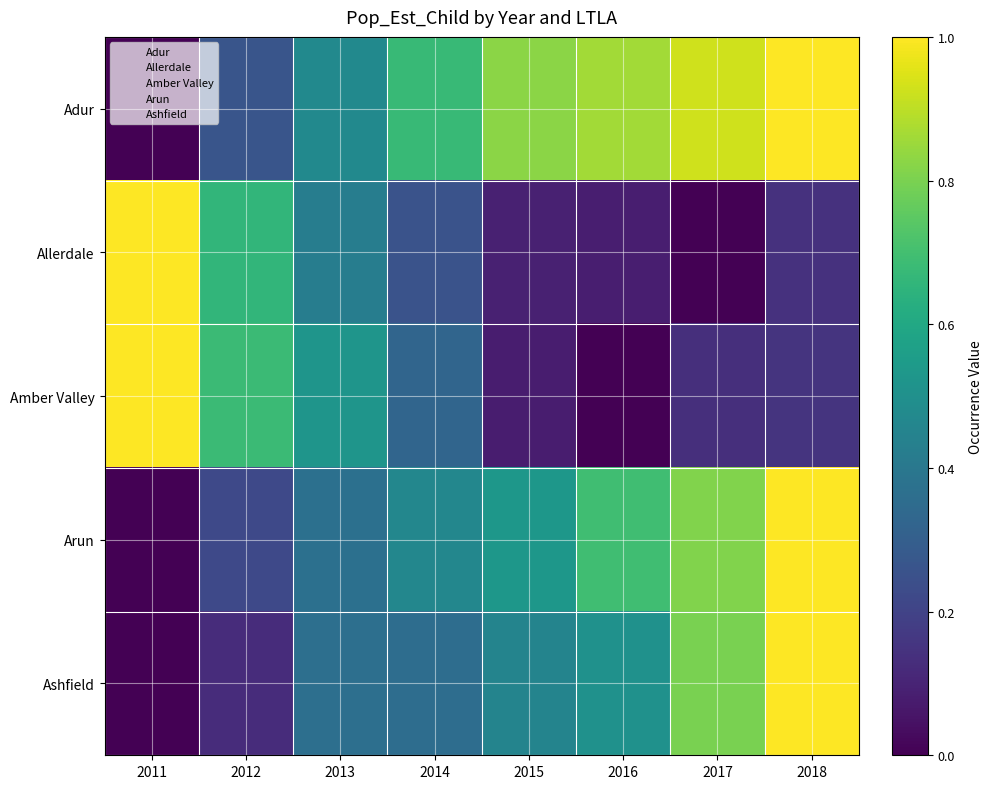

At 2018, list the series in order from smallest to largest.

Allerdale, Amber Valley, Adur, Arun, Ashfield